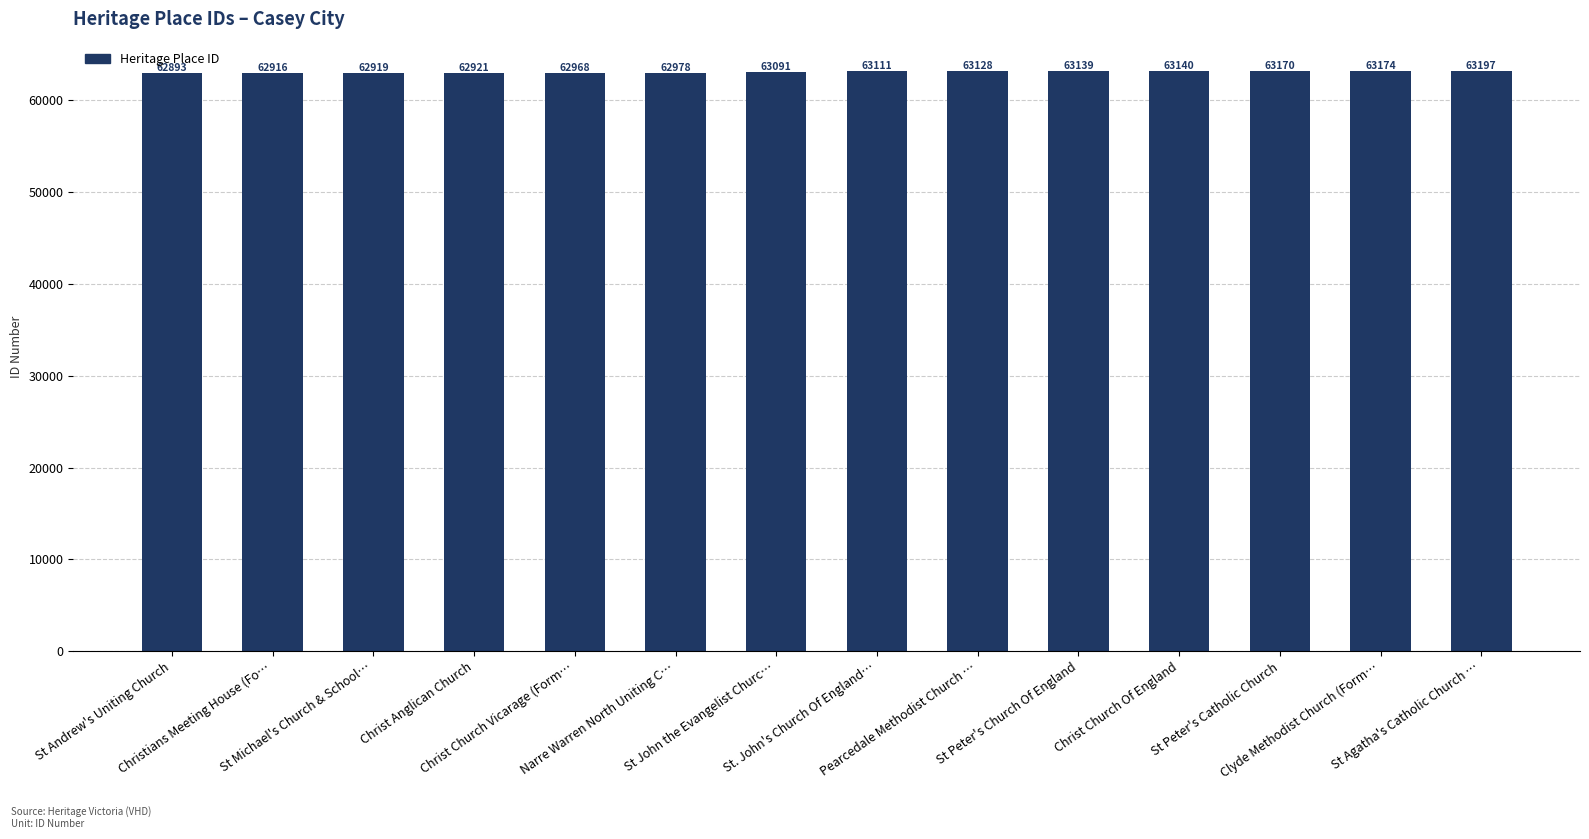

Which label corresponds to the smallest value in the chart?

St Andrew's Uniting Church